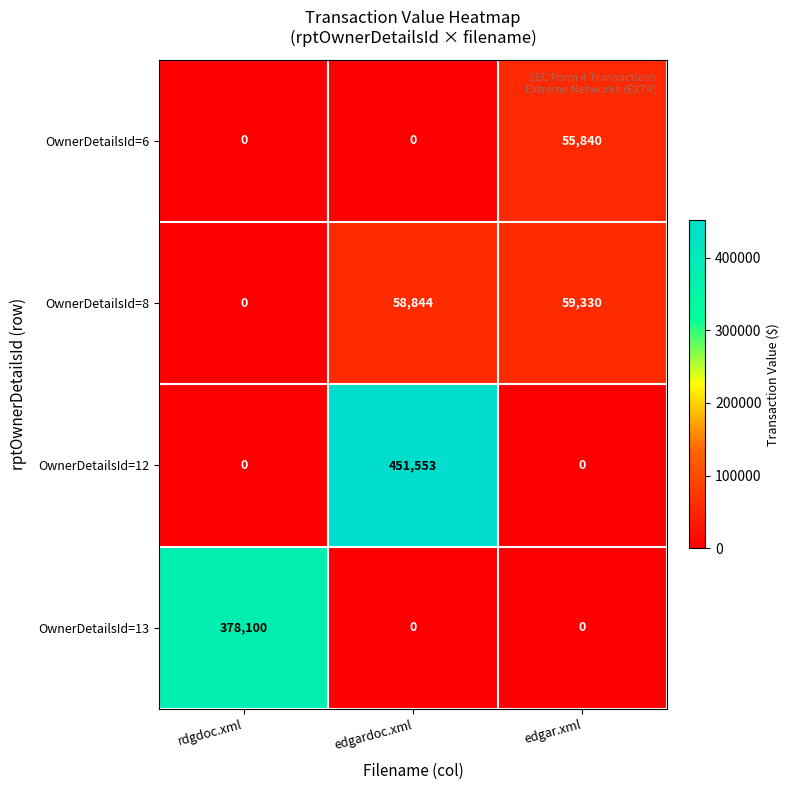

The value of OwnerDetailsId=13 at rdgdoc.xml is 378100. True or false?

True